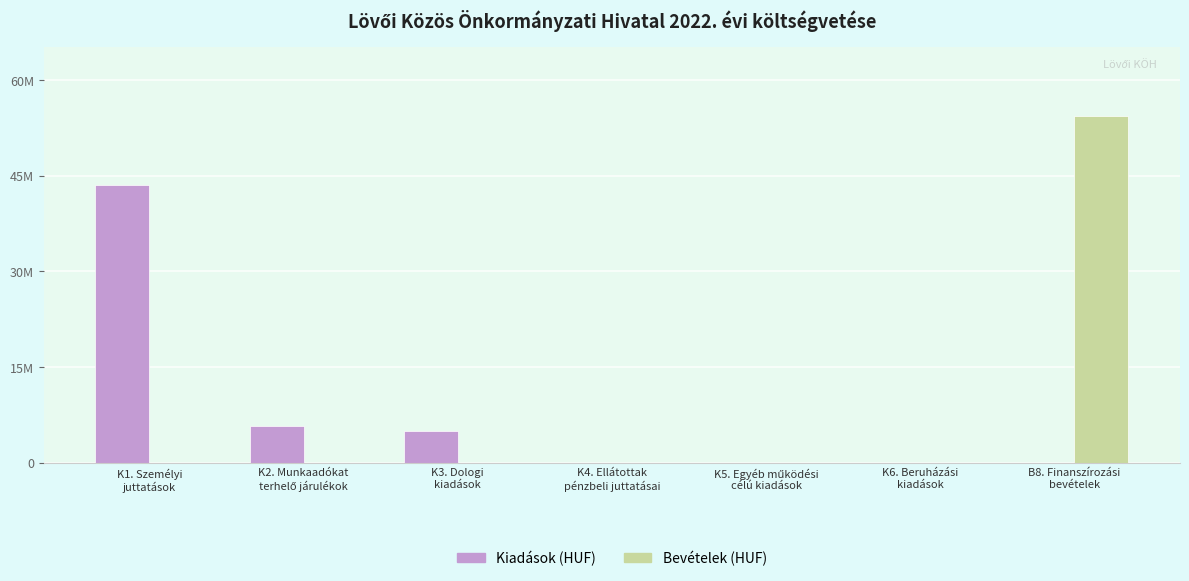

What is the highest value of the Bevételek (HUF) series?

54328420